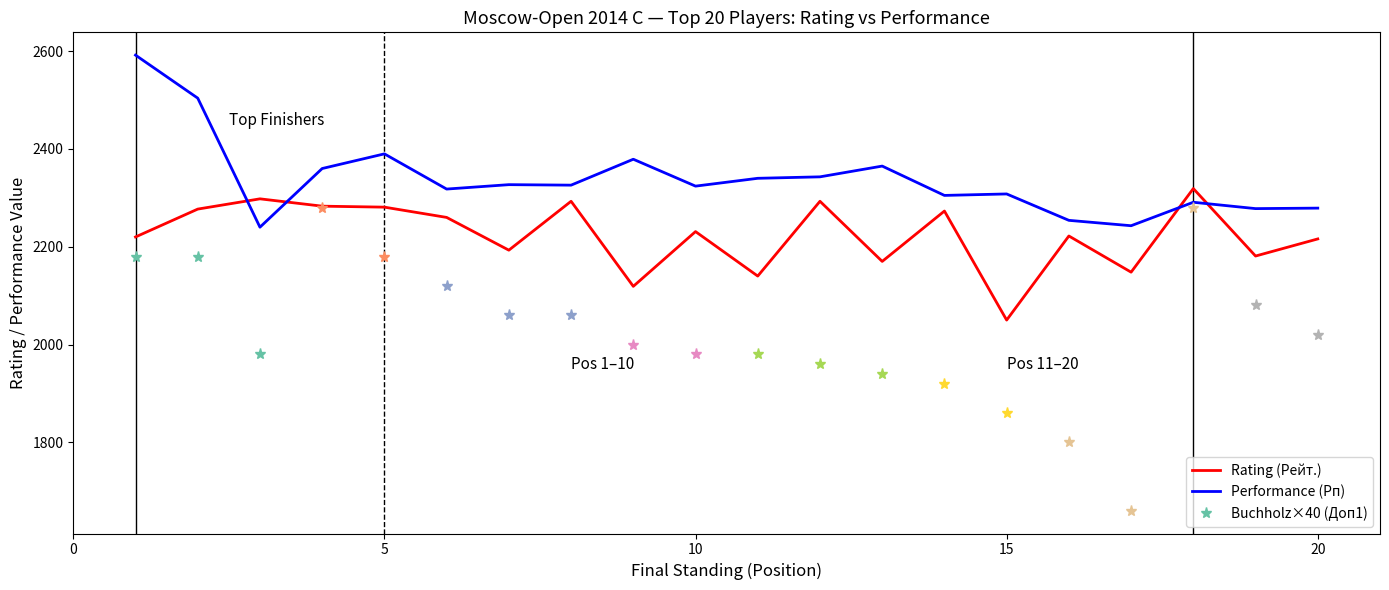

Reading right to left, what are all the values shown in this chart?

Rating (Рейт.): 2216	2181	2319	2148	2222	2050	2273	2170	2293	2140	2231	2119	2293	2193	2260	2281	2283	2298	2277	2220
Performance (Рп): 2279	2278	2291	2243	2254	2308	2305	2365	2343	2340	2324	2379	2326	2327	2318	2390	2360	2240	2504	2592